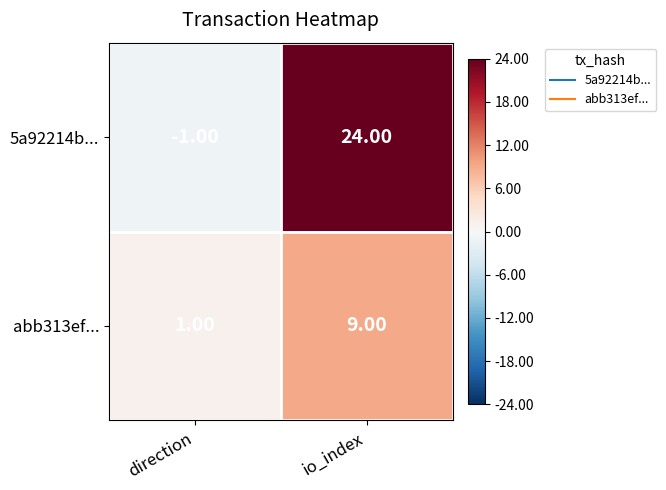

What is the difference between the highest and lowest values at io_index?

15